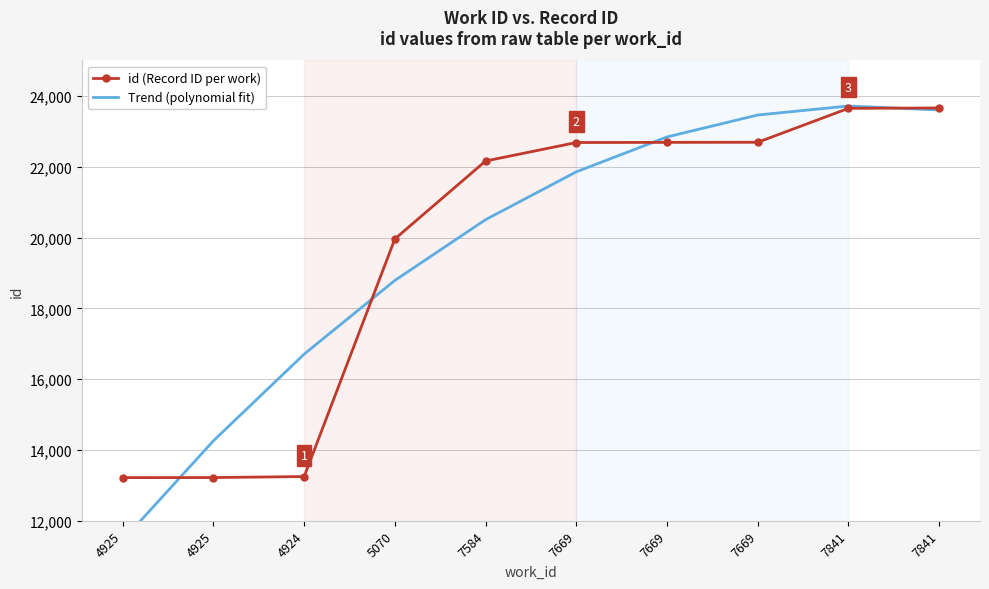

How many interior local peaks does the Trend (polynomial fit) series have?

1